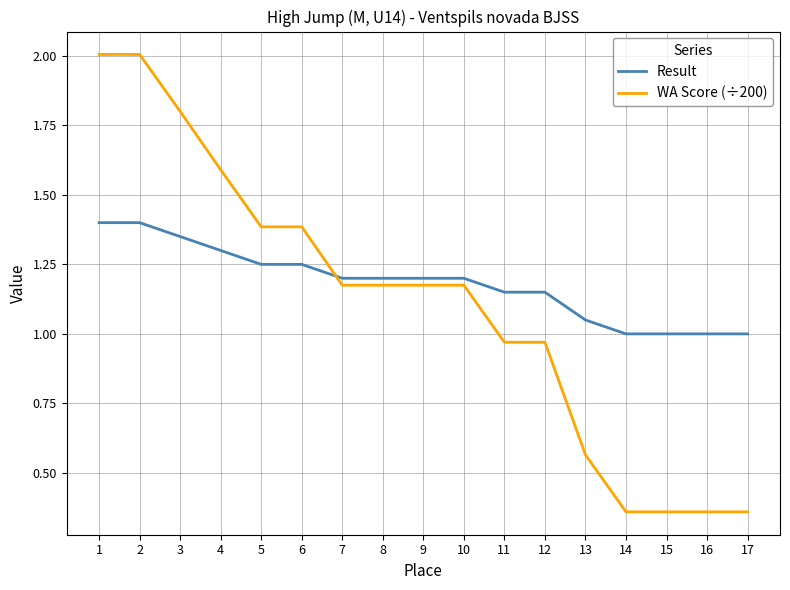

What is the greatest value displayed?

2.0